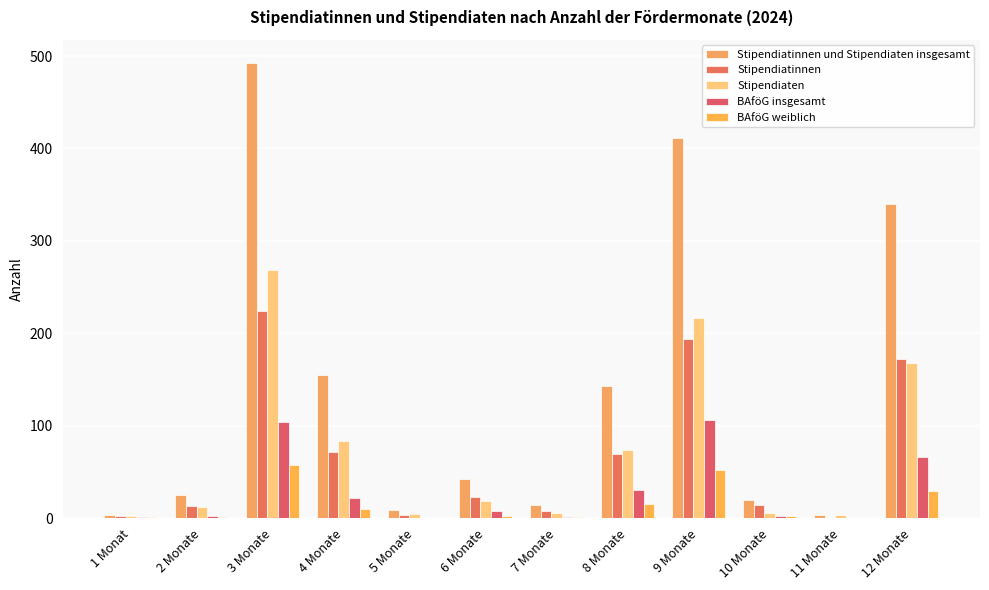

At which label does Stipendiatinnen und Stipendiaten insgesamt reach its minimum?

11 Monate